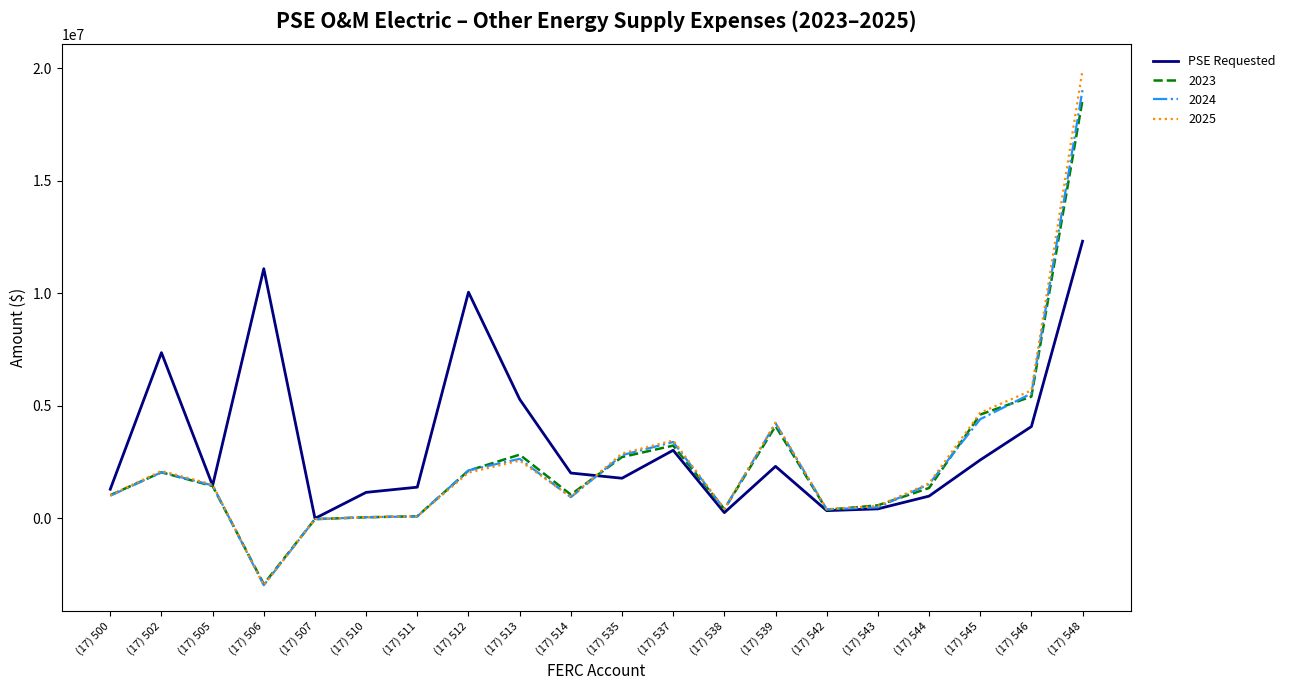

At which category does the chart reach its minimum across all series?

(17) 506